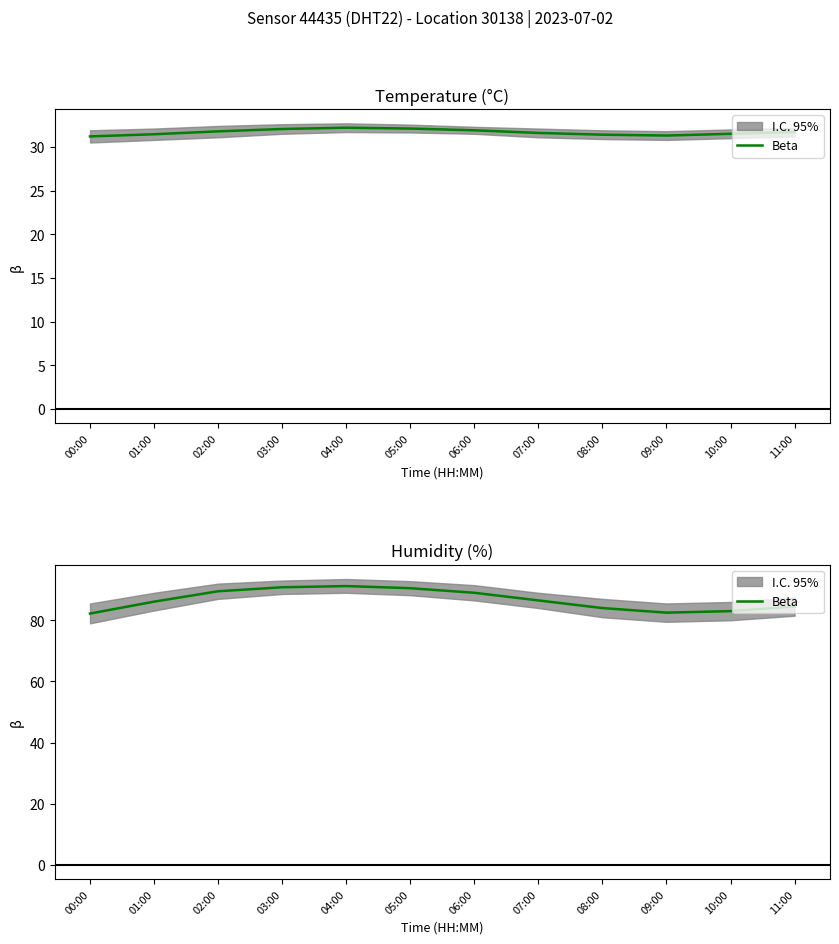

What is the value of the 3rd point from the left?

89.5